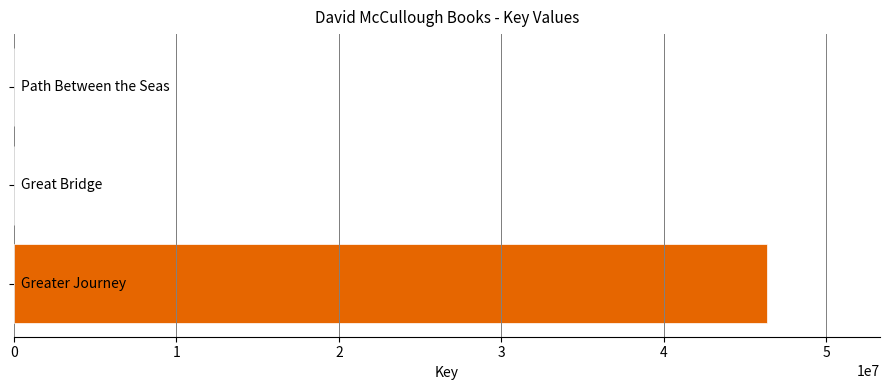

What is the maximum value shown in the chart?

46349145